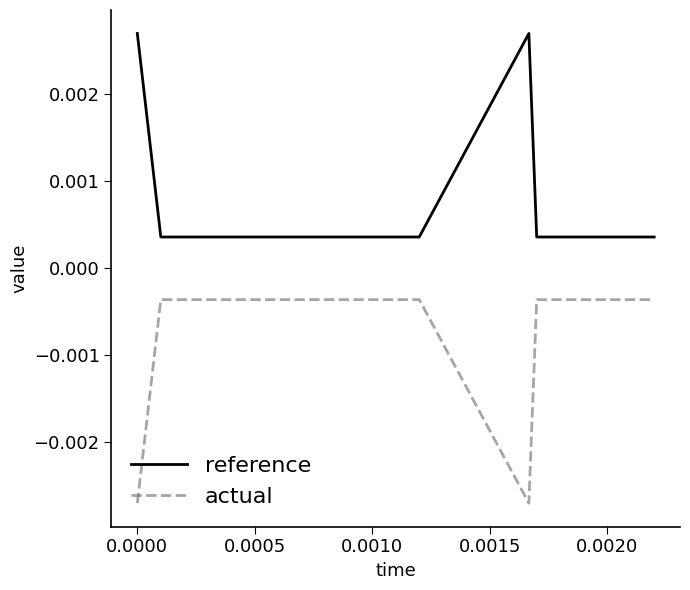

Rank the series by their average value, from highest to lowest.

reference, actual